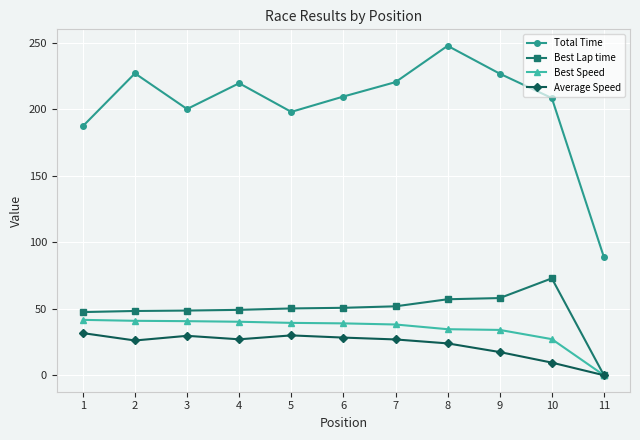

Which series has the widest spread of values?

Total Time